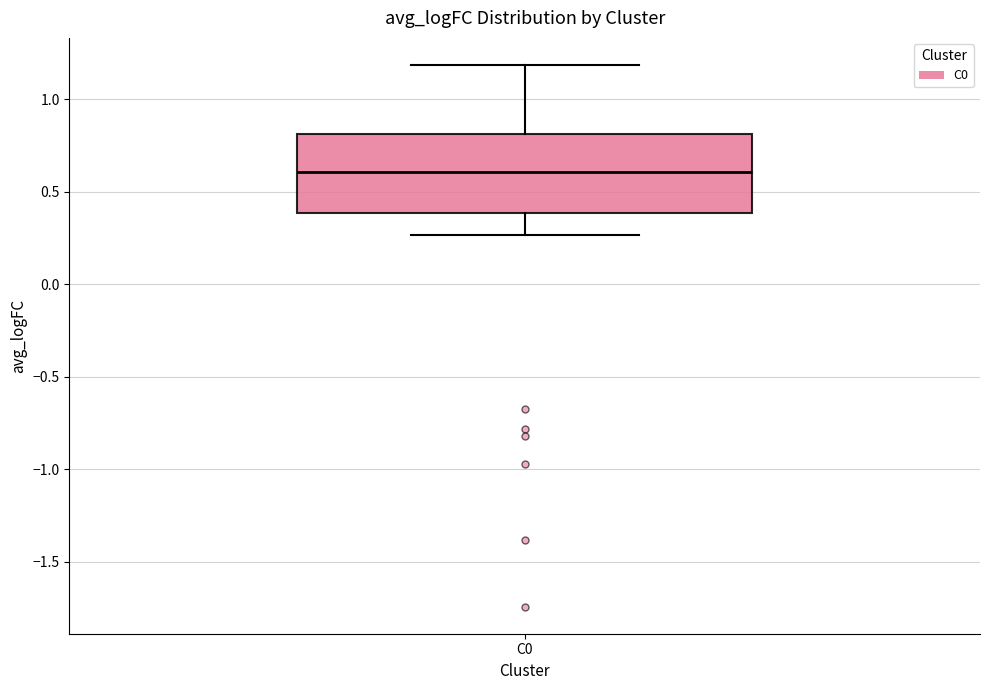

Transcribe this box plot: give where the median line is, the range the box spans, and where the two whiskers end, as read against the y-axis. The values are not printed on the chart, so give them approximately, as read against the axis.

median 0.60, box 0.40 to 0.80, whiskers 0.25 to 1.20